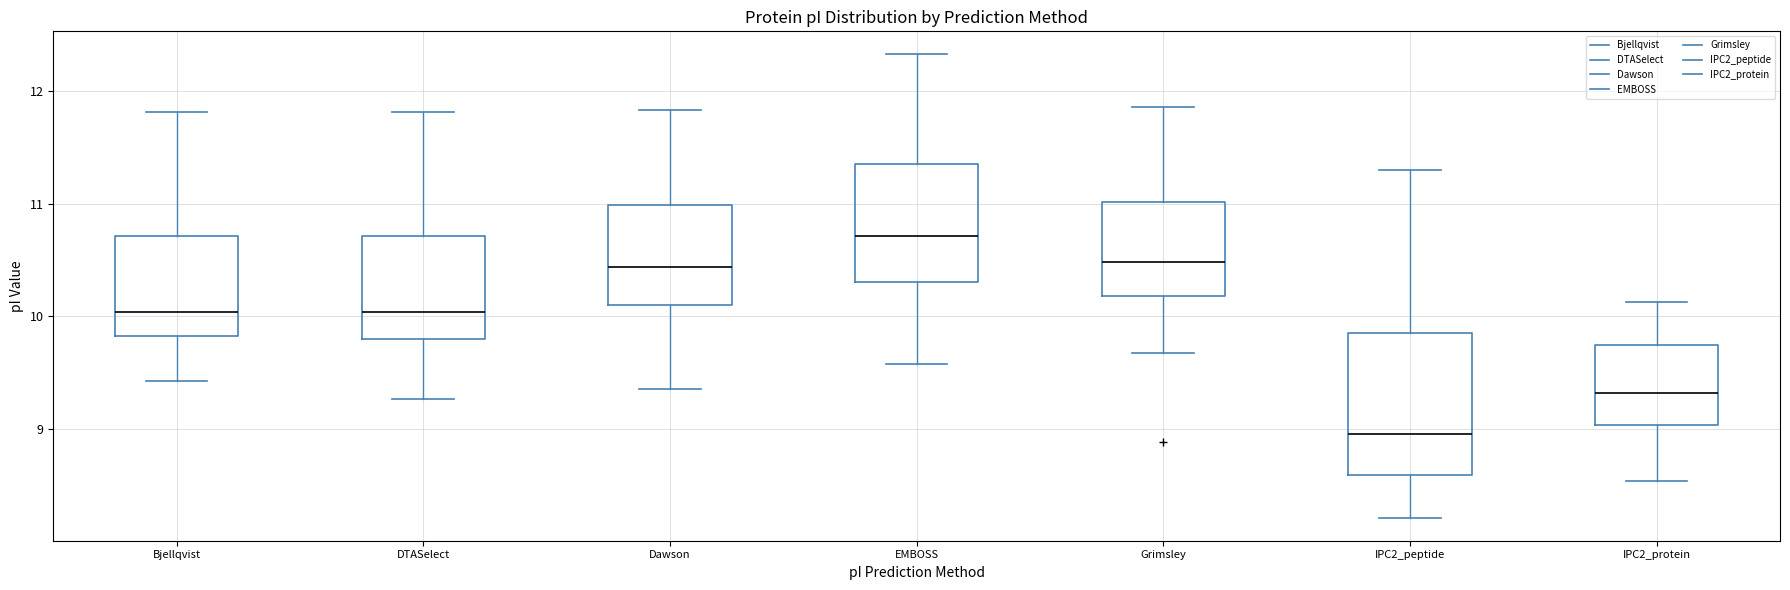

Which box has the lowest median line?

IPC2_peptide